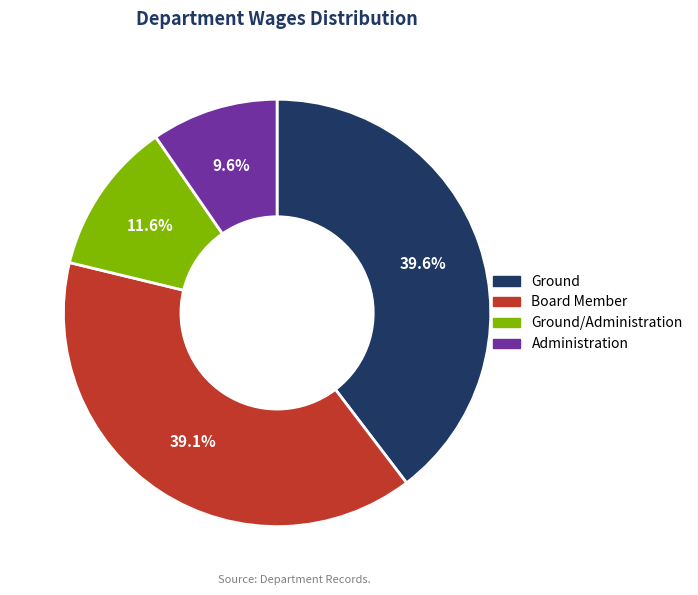

How many segments does this pie chart have?

4